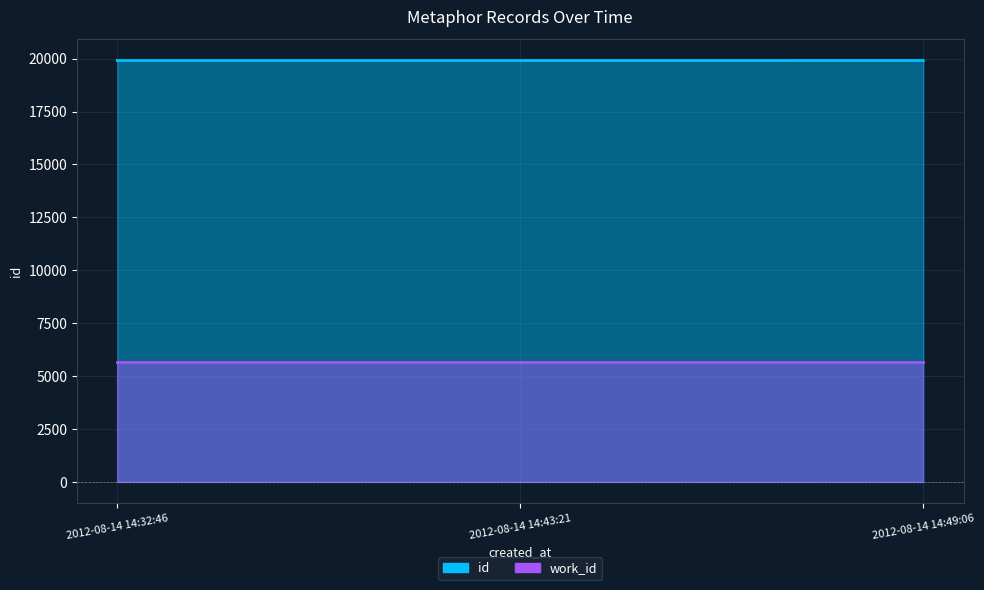

What position from the left is 2012-08-14 14:43:21?

2